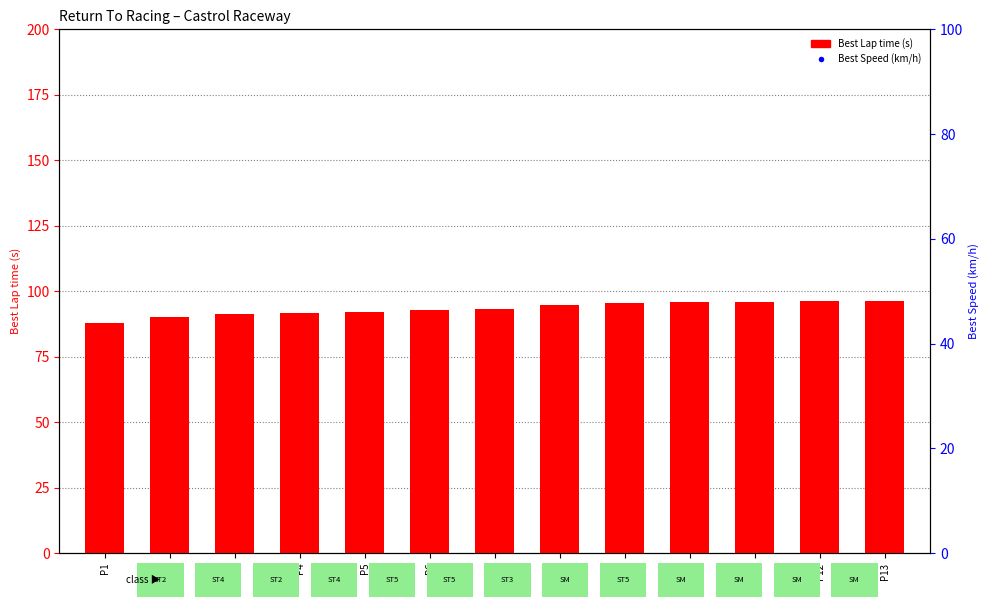

Which series has the largest Y range (max minus min)?

Best Speed (km/h)